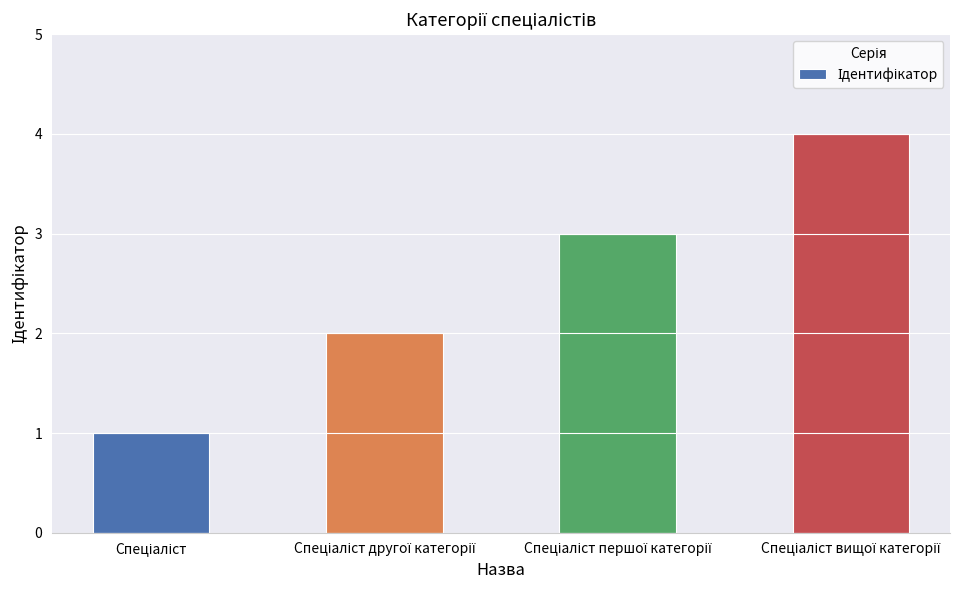

What is the maximum value shown in the chart?

4